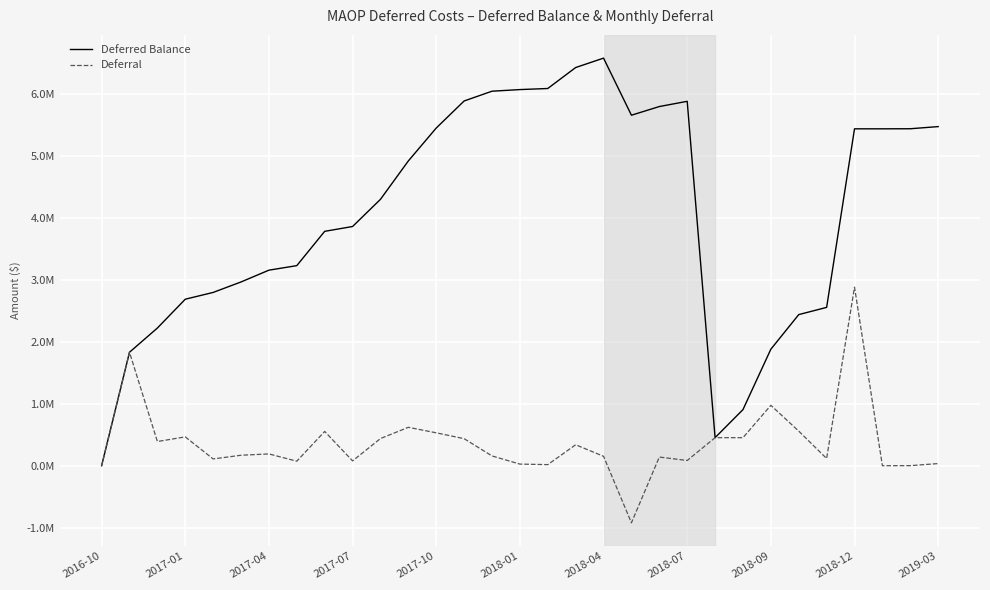

What are all the series names shown in the legend?

Deferred Balance, Deferral